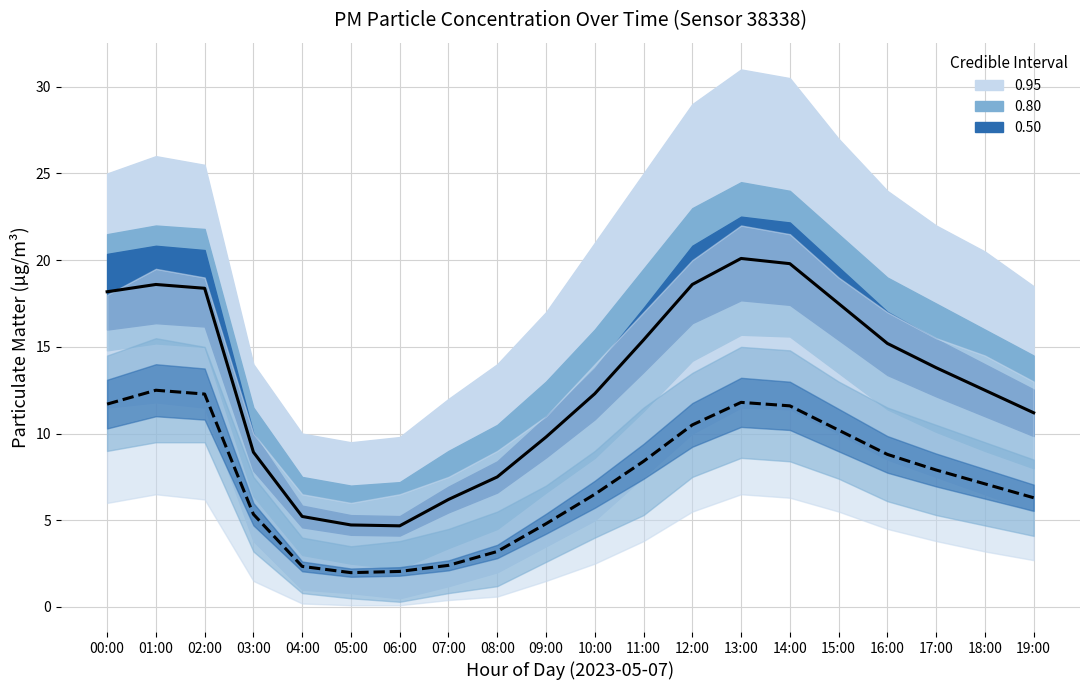

How many series are shown in this chart?

2